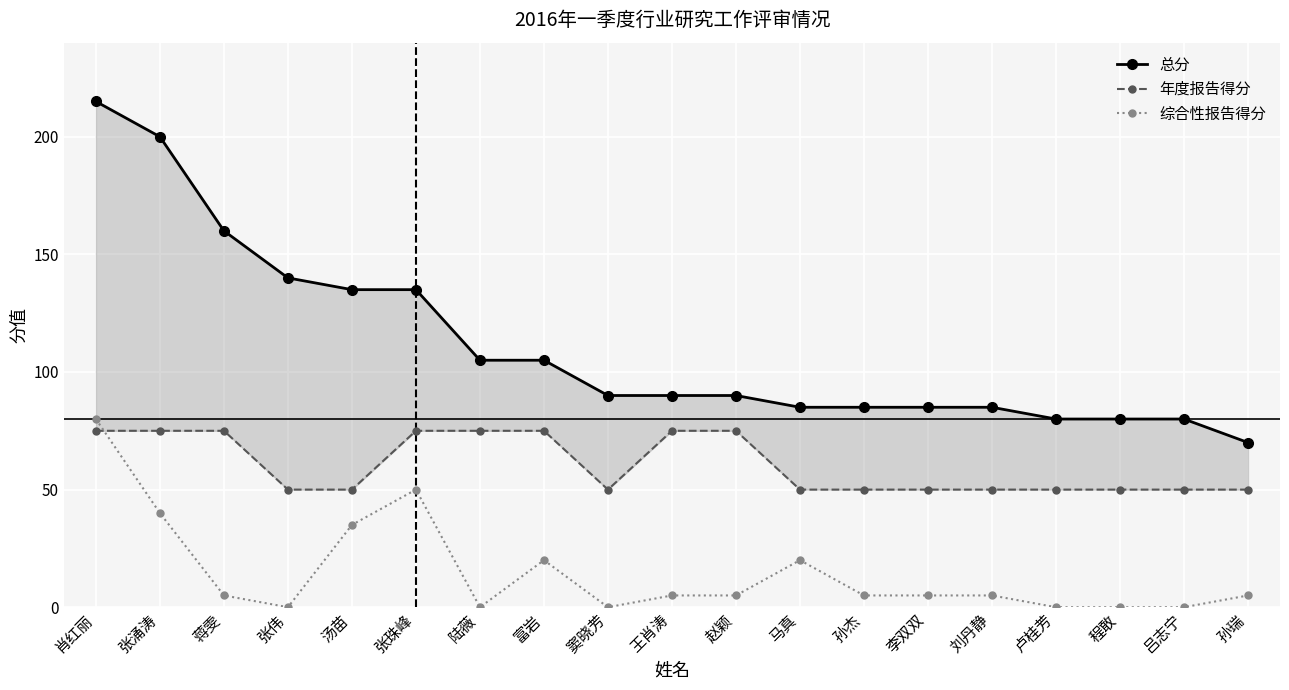

At which label is 年度报告得分 closest to 62?

张伟